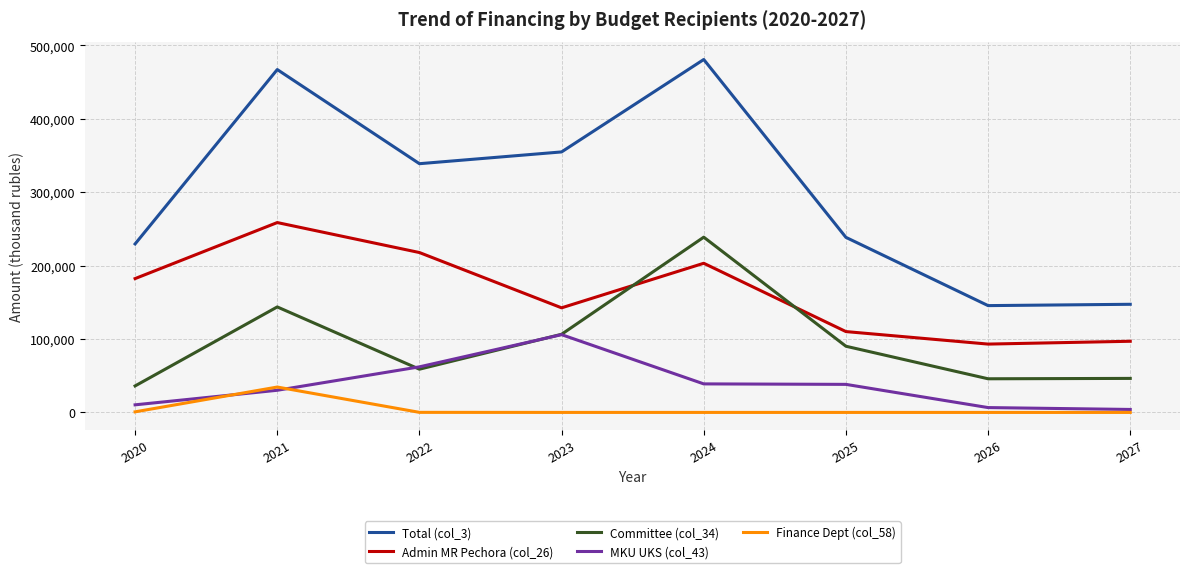

Which category has the highest value in the Committee (col_34) series?

2024